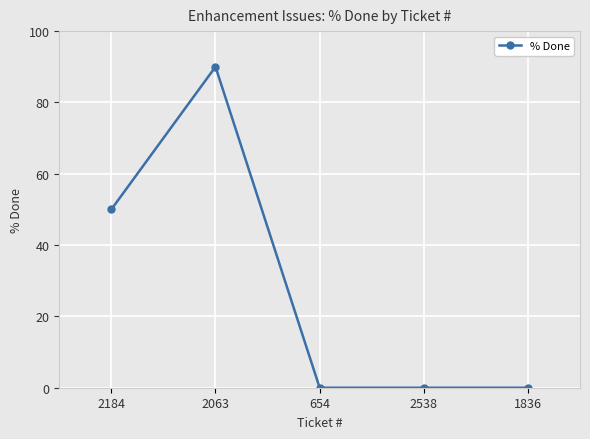

What is the change in value from 2184 to 2063?

+40